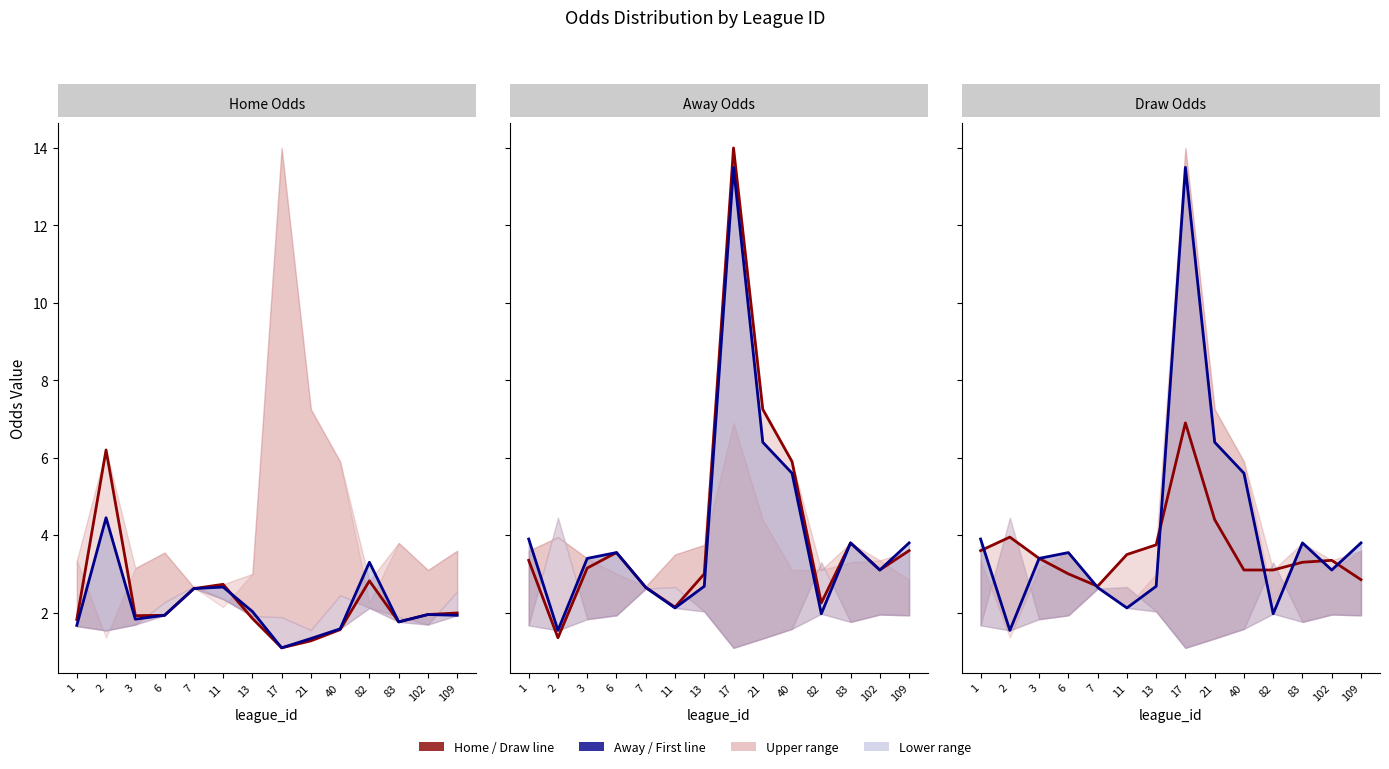

Reading left to right, what are all the values shown in this chart?

last_home / last_away / first_draw: 3.6	4.0	3.4	3.0	2.7	3.5	3.8	6.9	4.4	3.1	3.1	3.3	3.4	2.9
first_home / first_away / first_away: 3.9	1.5	3.4	3.5	2.6	2.1	2.7	13.5	6.4	5.6	2.0	3.8	3.1	3.8